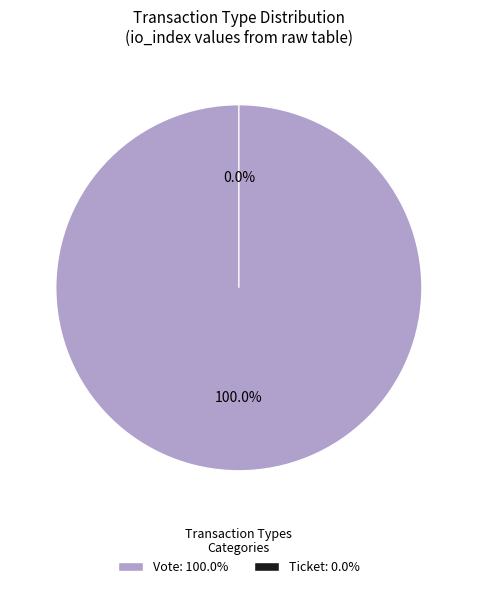

What is the total percentage of Vote (io_index=1) and Ticket (io_index=0)?

100.0%